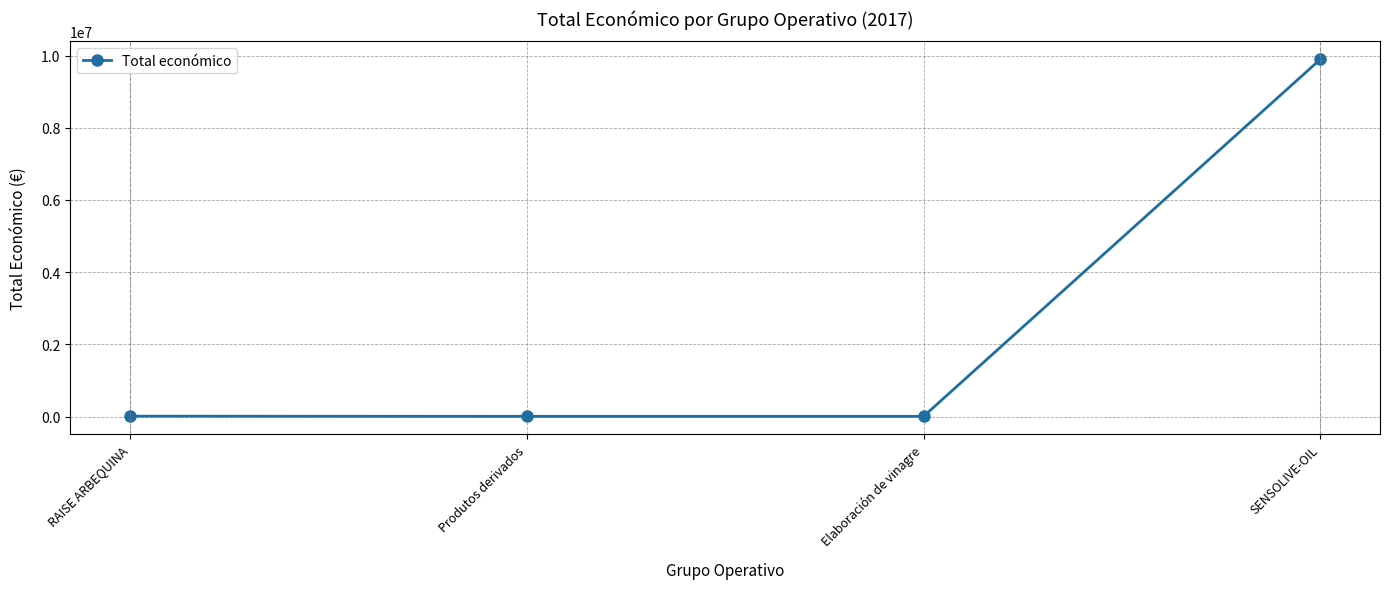

Is it true that the value at SENSOLIVE-OIL is 9900193?

True